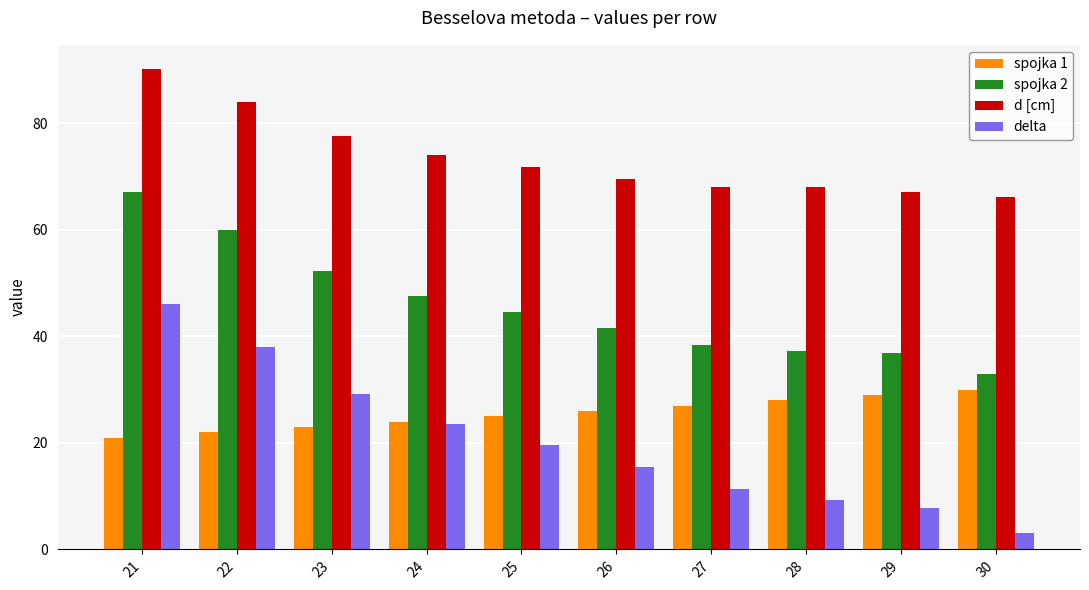

Which series has the largest total across all categories?

d [cm]